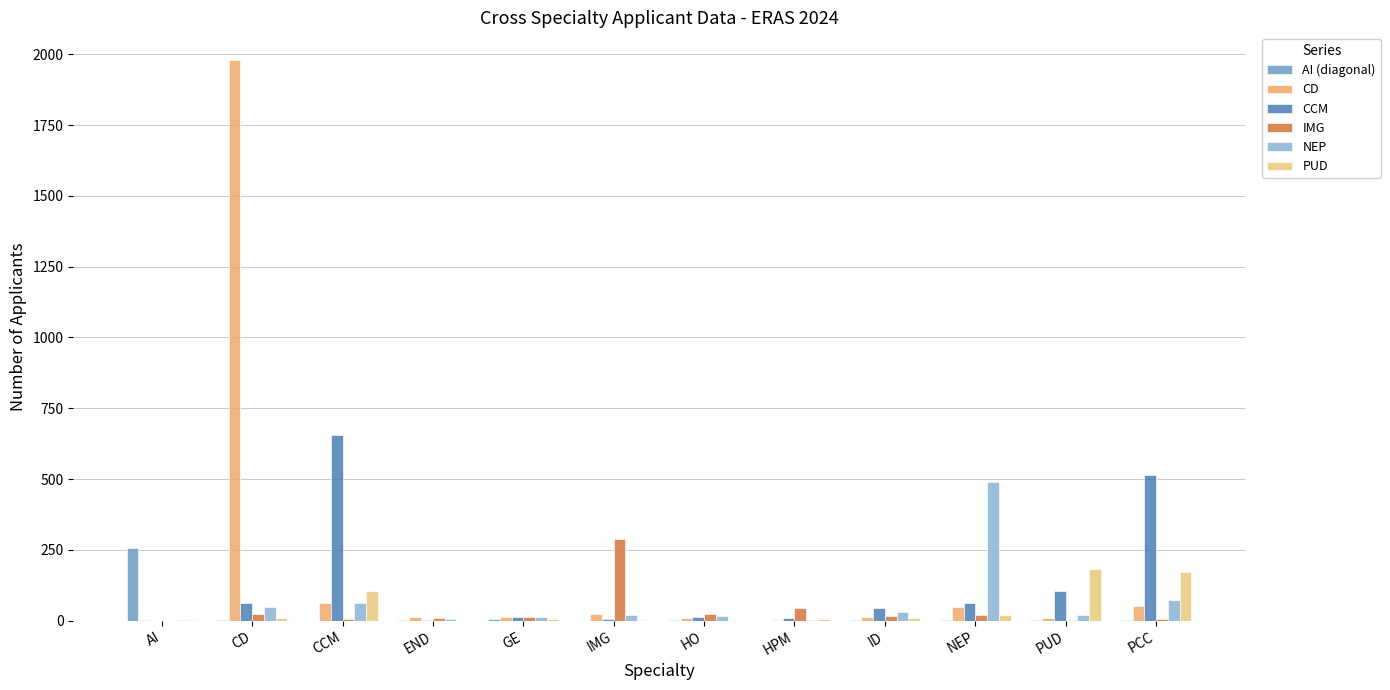

Is the value of IMG at HO greater than the value of AI (diagonal) at PCC?

Yes